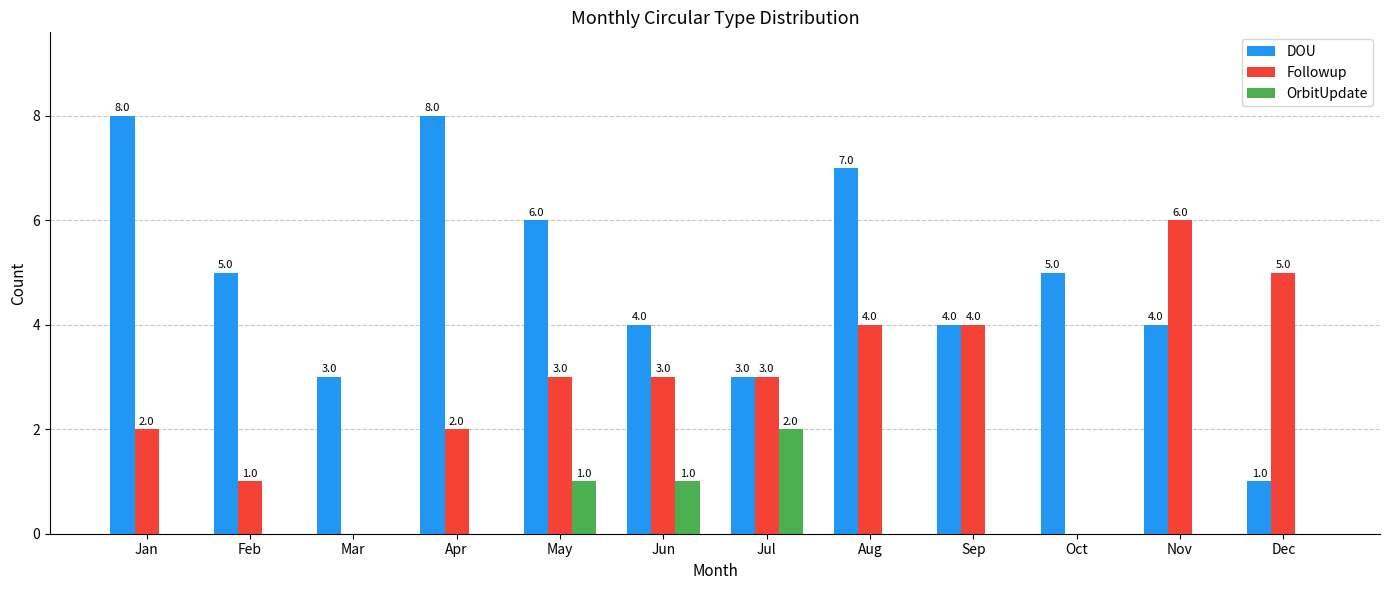

What is the maximum value shown in the chart?

8